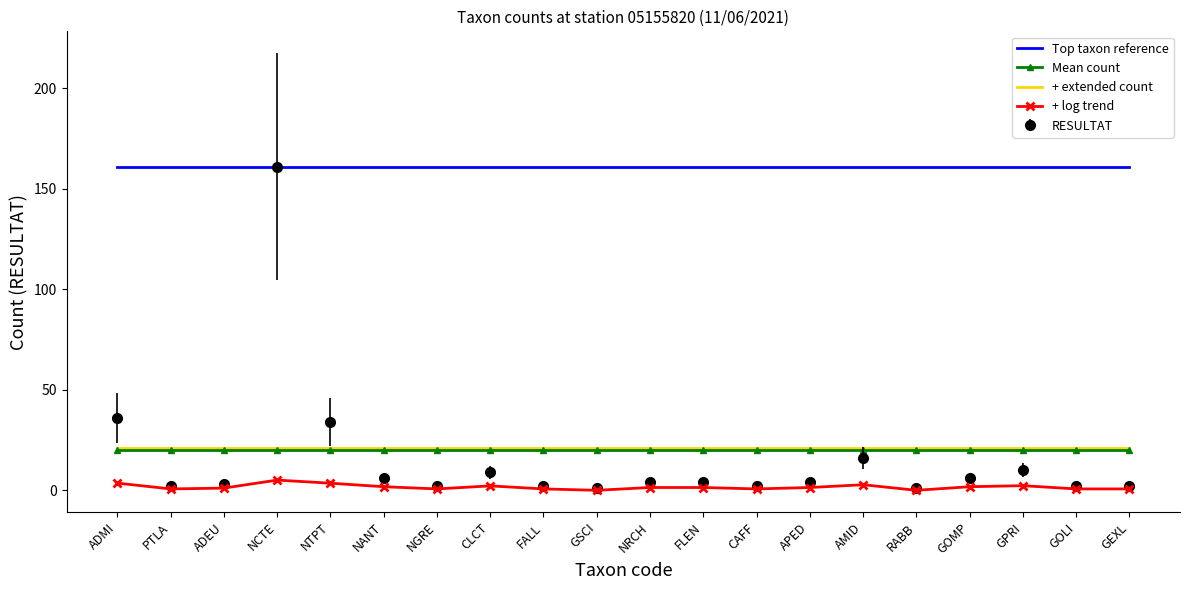

What position from the right is ADMI?

20